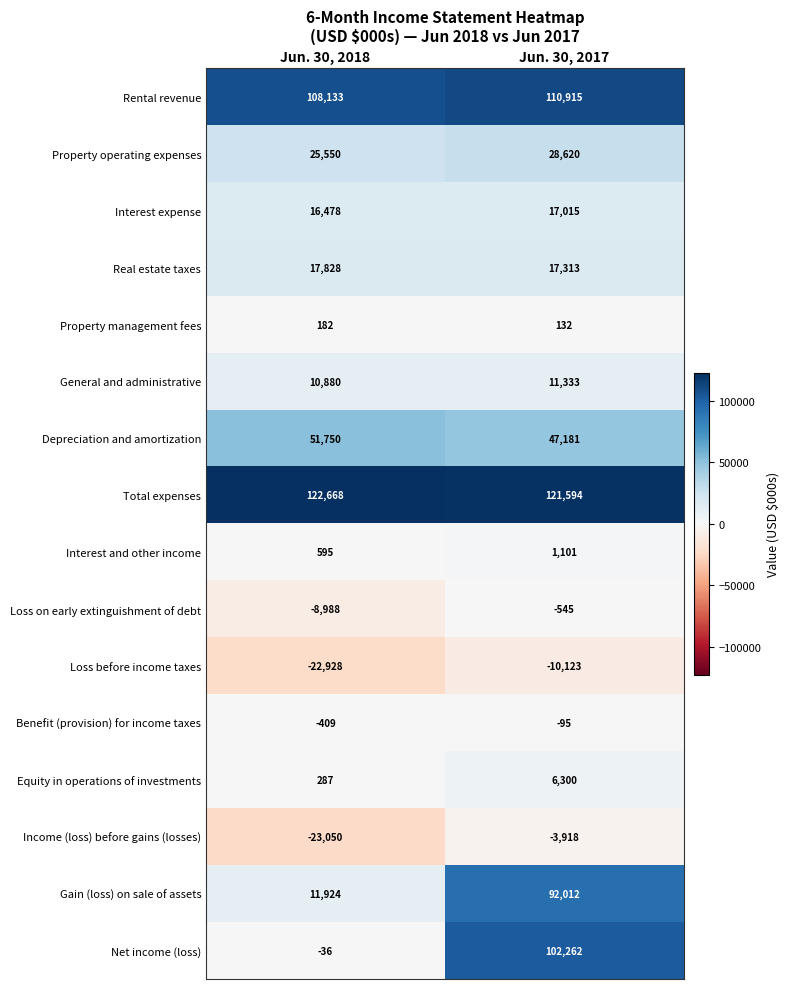

What is the minimum value for Property management fees?

132